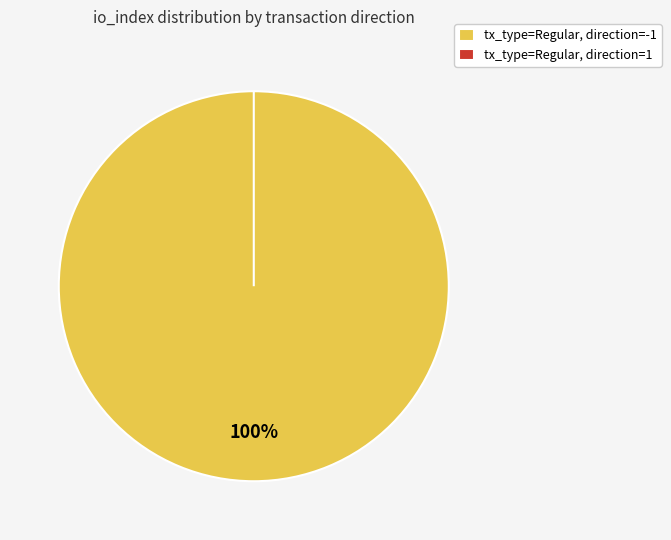

What is the smallest slice in the pie chart?

tx_type=Regular, direction=1